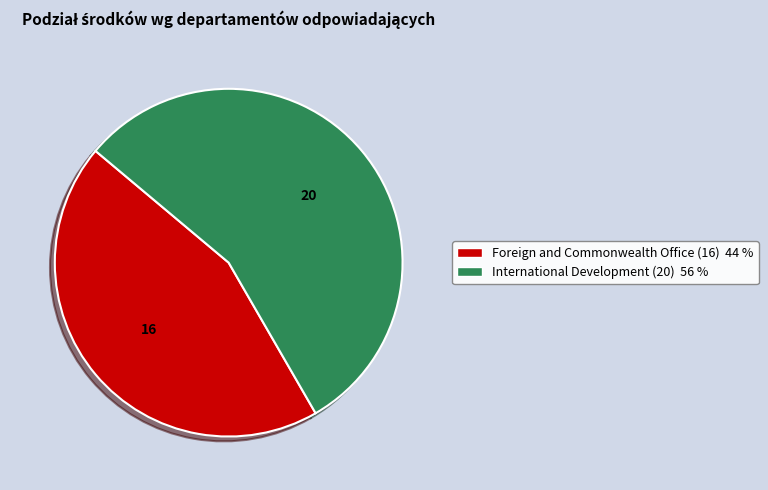

Between International Development (20) and Foreign and Commonwealth Office (16), which is larger?

International Development (20)